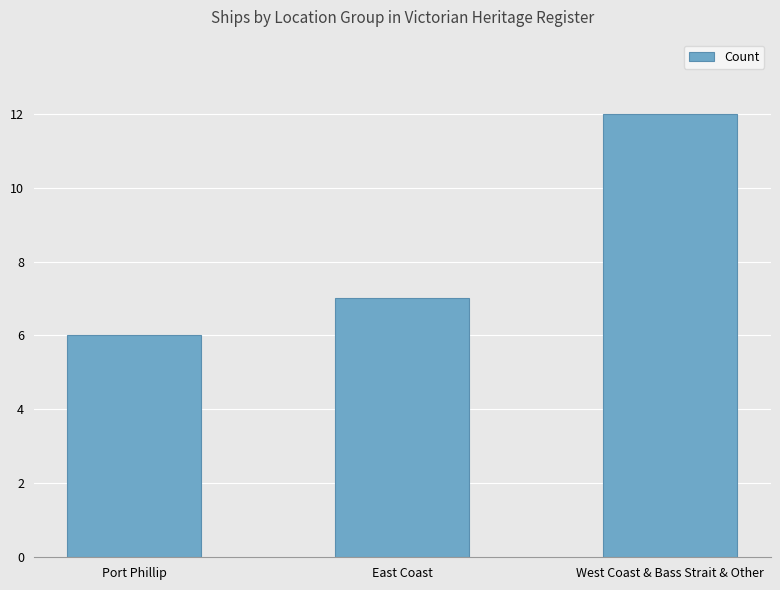

Rank the categories by value from highest to lowest.

West Coast & Bass Strait & Other, East Coast, Port Phillip